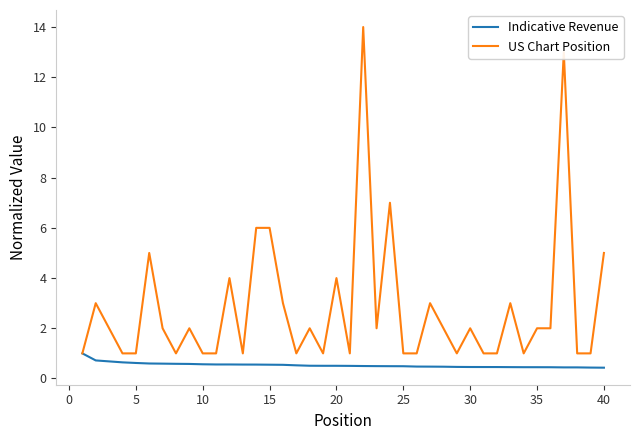

What is the smallest value displayed?

0.4